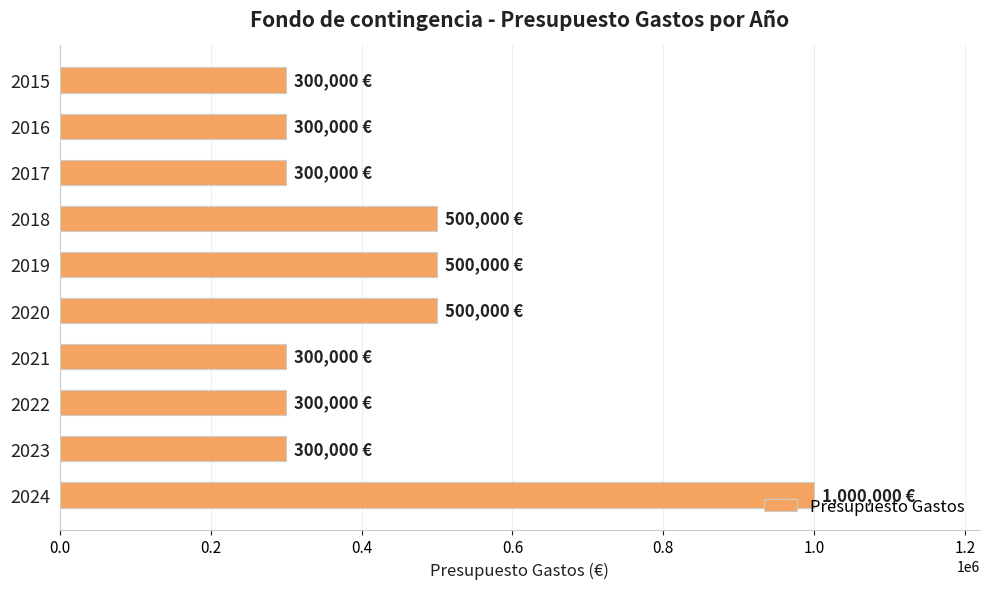

What is the minimum value shown in the chart?

300000